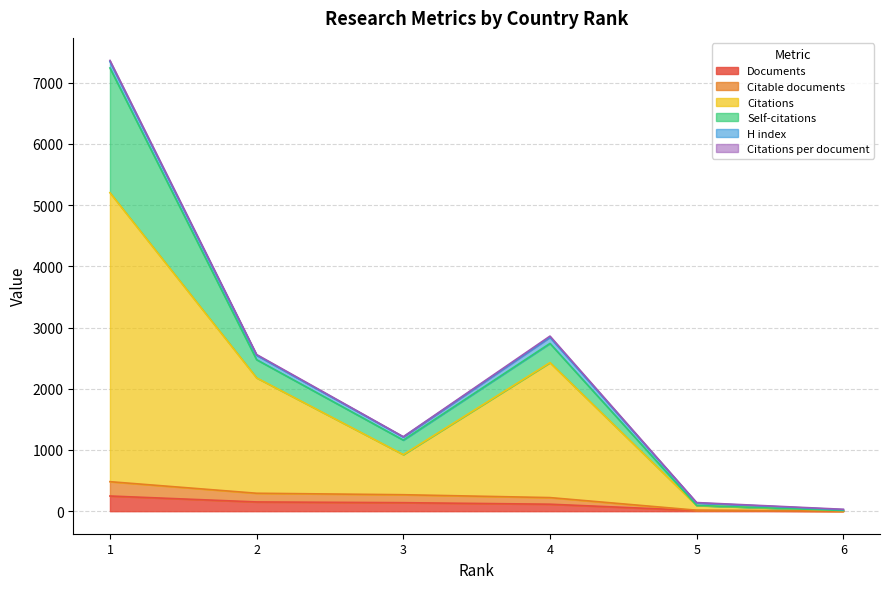

What is the highest value of the Documents series?

248.0